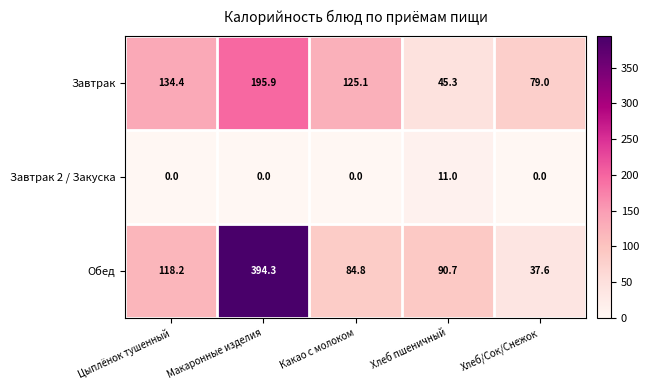

Reading left to right, list all the values displayed in this chart.

Завтрак: 134.4	195.9	125.1	45.3	79.0
Завтрак 2 / Закуска: 0.0	0.0	0.0	11.0	0.0
Обед: 118.2	394.3	84.8	90.7	37.6